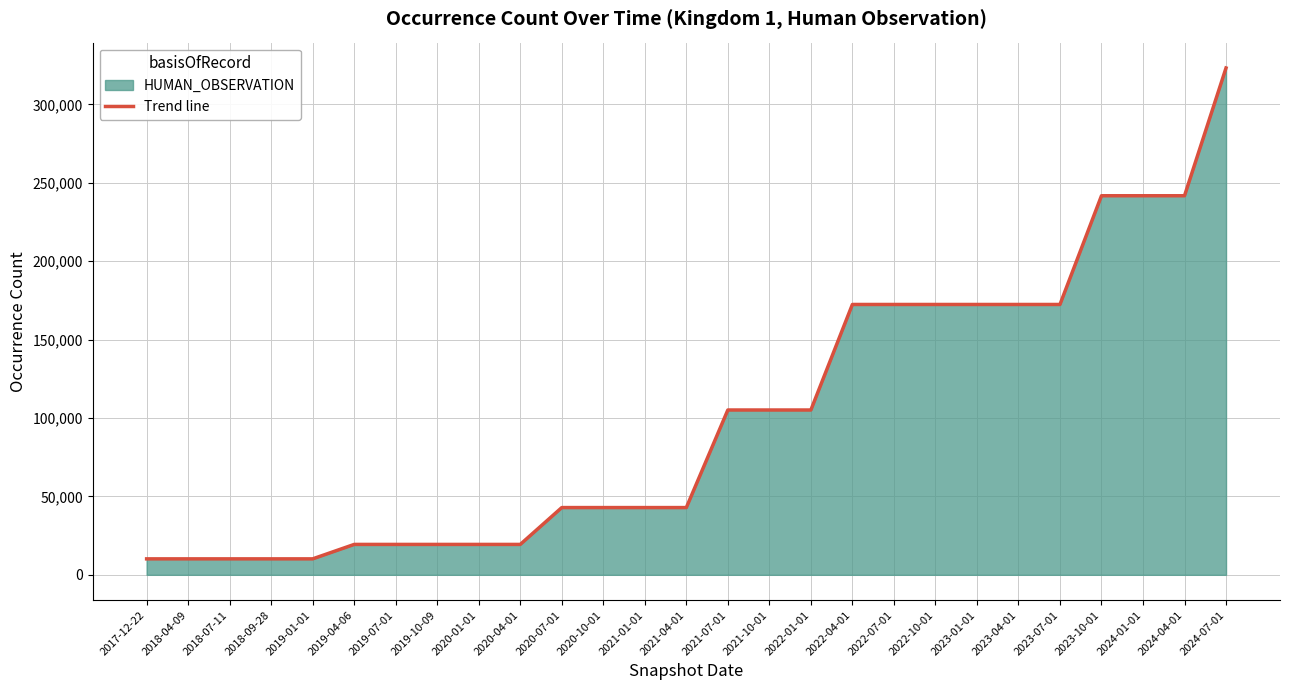

What is the difference between the second highest and minimum values?

231577